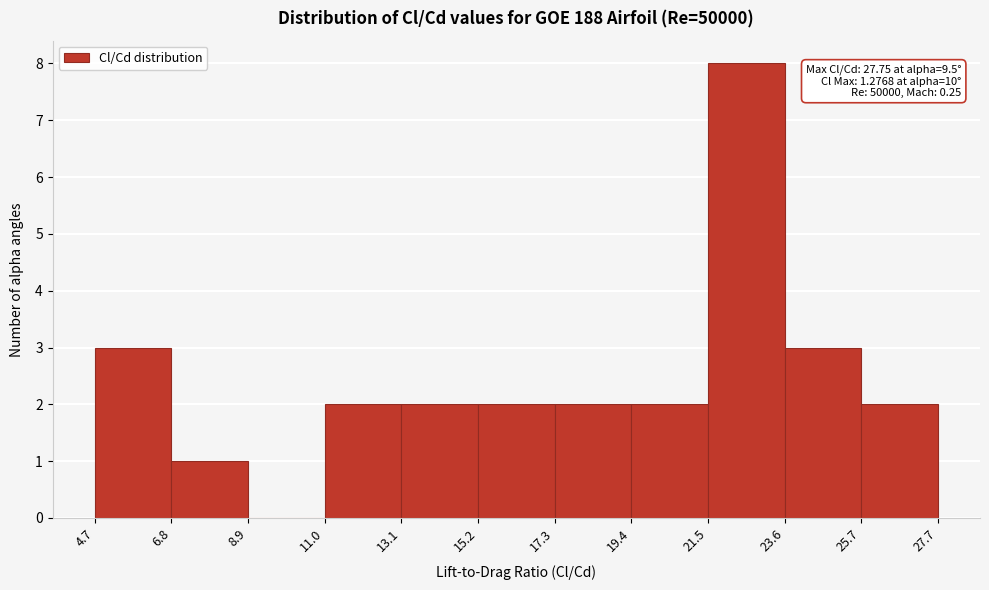

Over which range of the x-axis is the bar tallest?

21.5 to 23.6